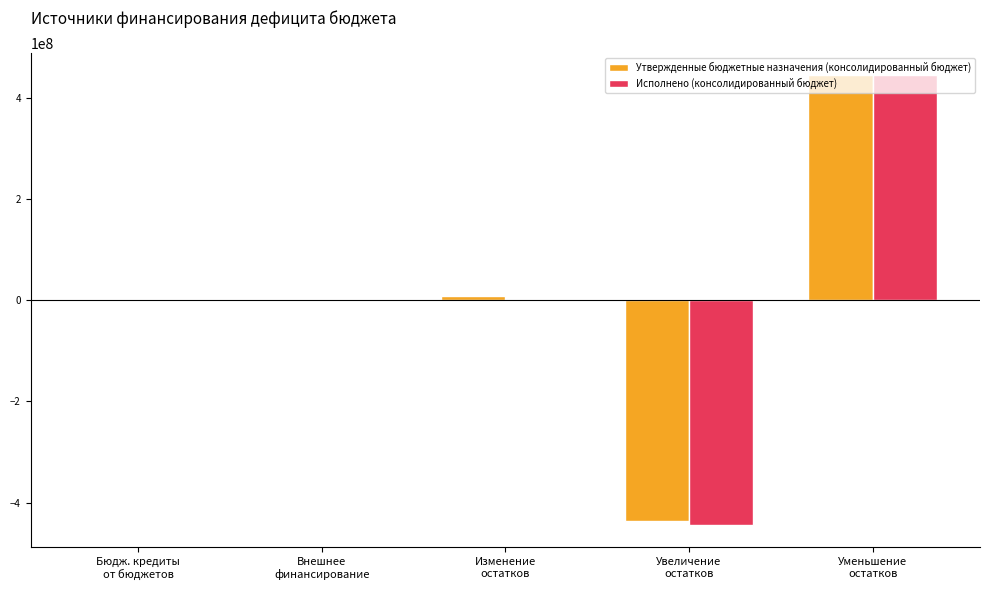

What are all the series names shown in the legend?

Утвержденные бюджетные назначения (консолидированный бюджет), Исполнено (консолидированный бюджет)